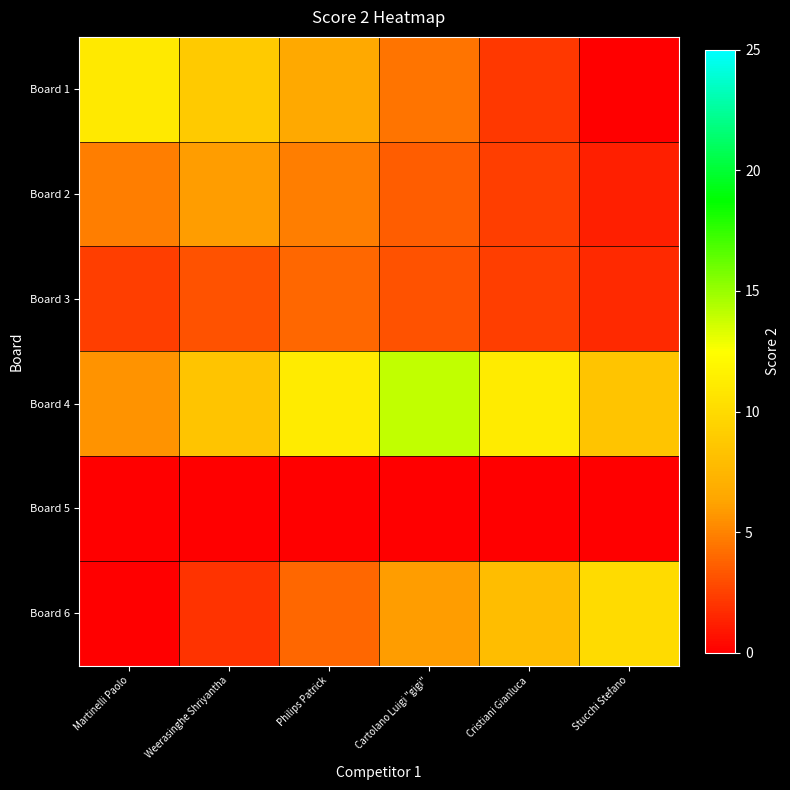

What is the spread (max minus min) of values at Cartolano Luigi "gigi"?

14.0